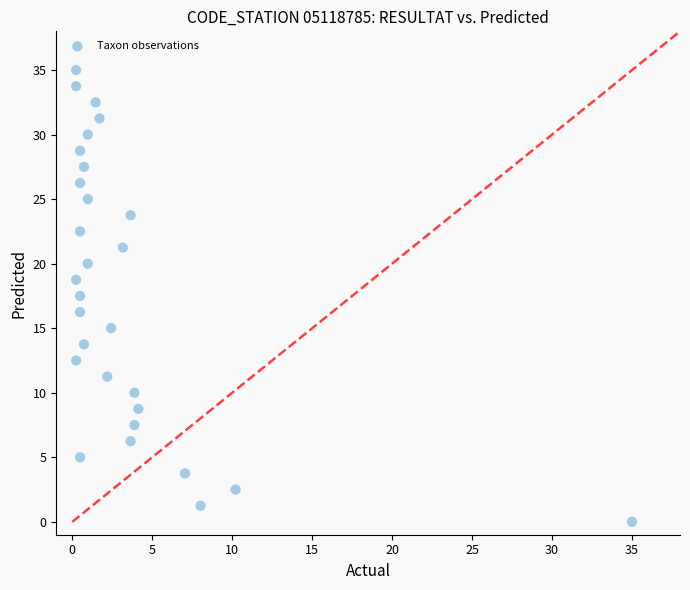

What is the range of X values (max minus min)?

34.8